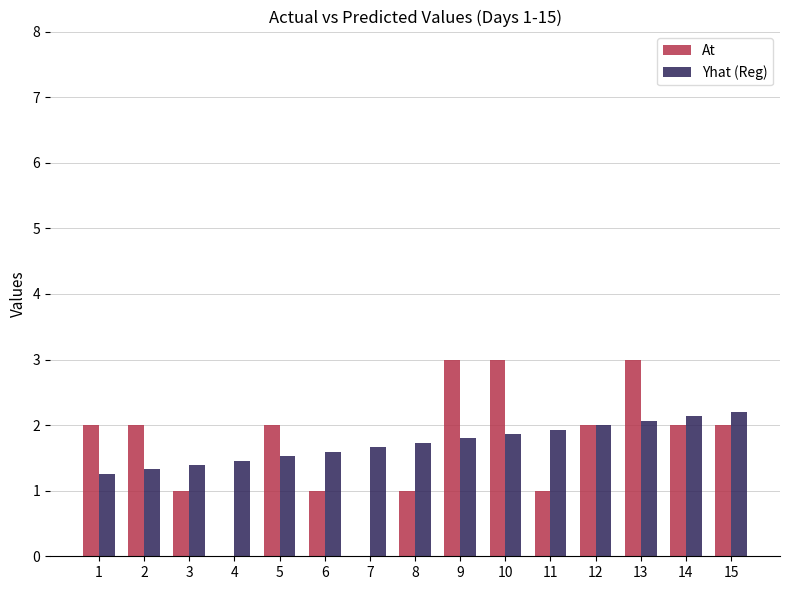

Reading right to left, what are all the values shown in this chart?

At: 2.0	2.0	3.0	2.0	1.0	3.0	3.0	1.0	0.0	1.0	2.0	0.0	1.0	2.0	2.0
Yhat (Reg): 2.2	2.1	2.1	2.0	1.9	1.9	1.8	1.7	1.7	1.6	1.5	1.5	1.4	1.3	1.3